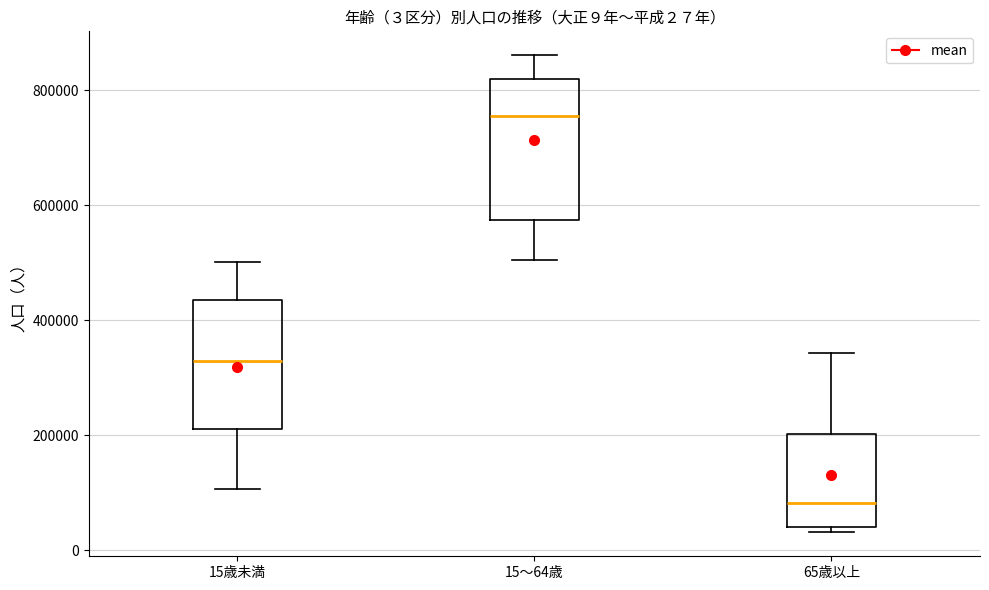

Which box has the highest median line?

15～64歳